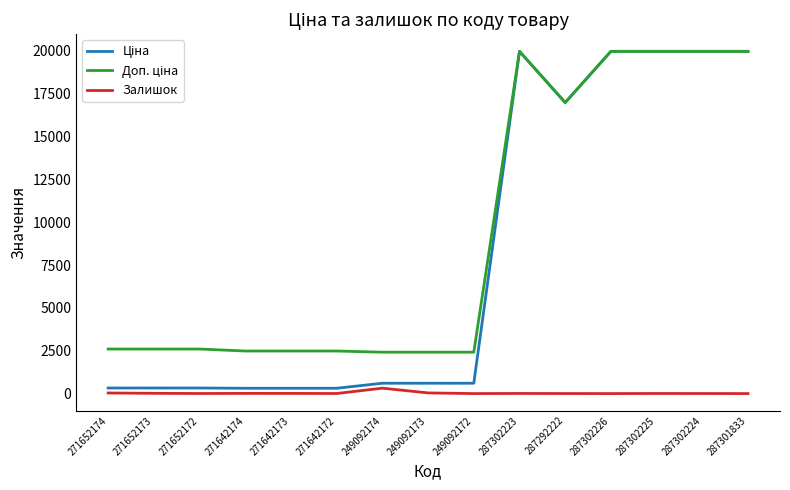

The Залишок series shows 0.0 at 287302226. True or false?

True